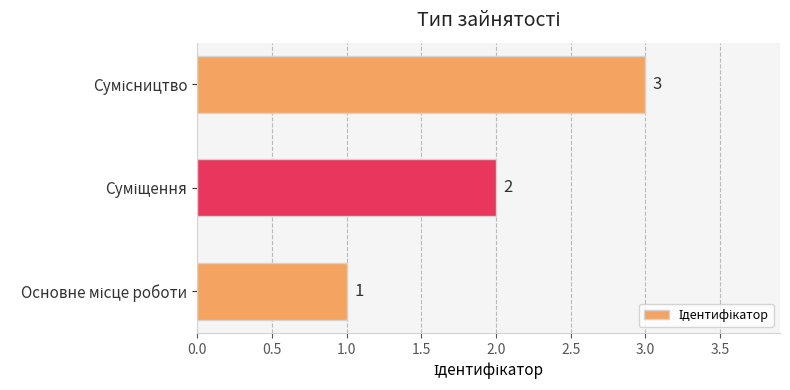

What is the greatest value displayed?

3